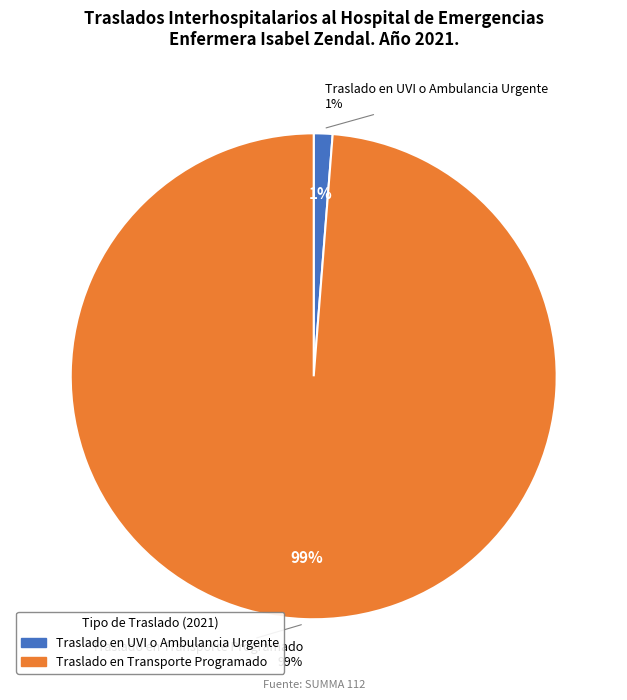

What is the ratio of the value at Traslado en Transporte Programado to the value at Traslado en UVI o Ambulancia Urgente?

79.2